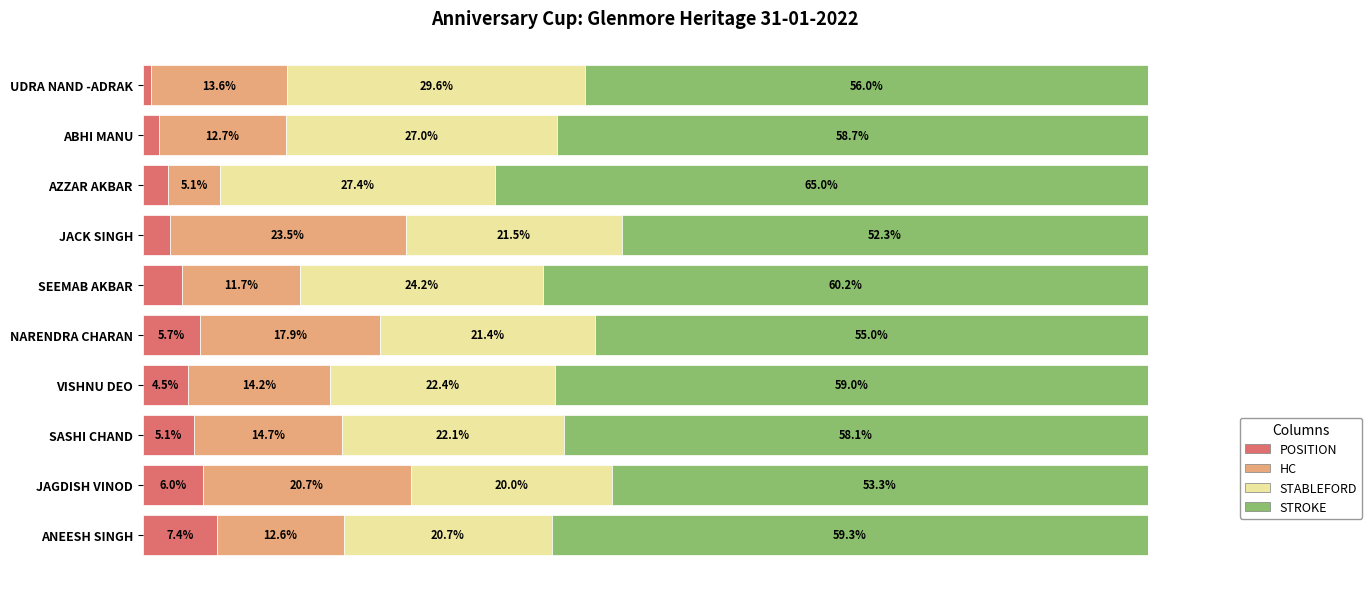

Which category has the highest value in the POSITION series?

ANEESH SINGH